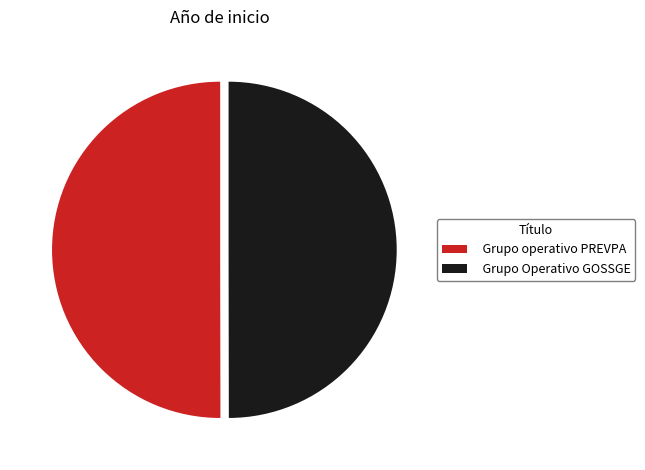

True or false: Grupo operativo PREVPA accounts for 44% of the total.

False